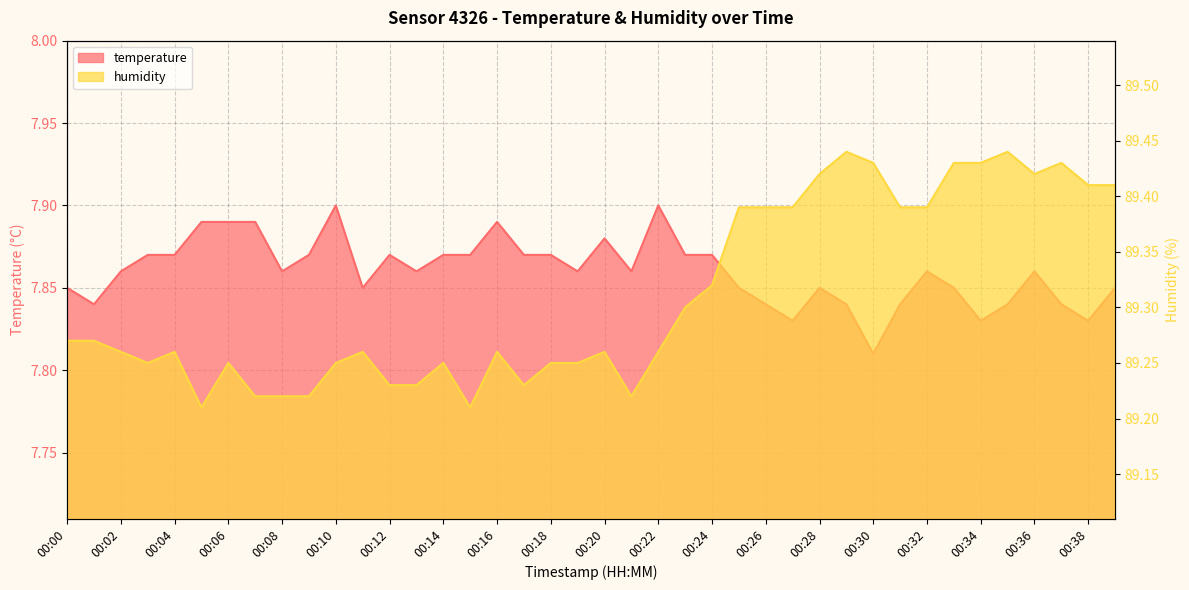

What is the difference between the maximum and minimum values in the humidity series?

0.2